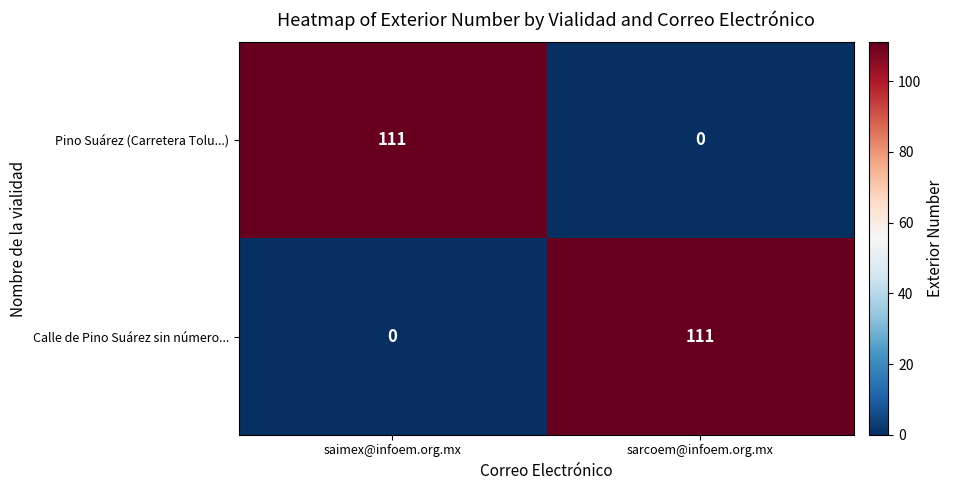

Is the value of Pino Suárez (Carretera Tolu...) at sarcoem@infoem.org.mx greater than the value of Calle de Pino Suárez sin número... at sarcoem@infoem.org.mx?

No